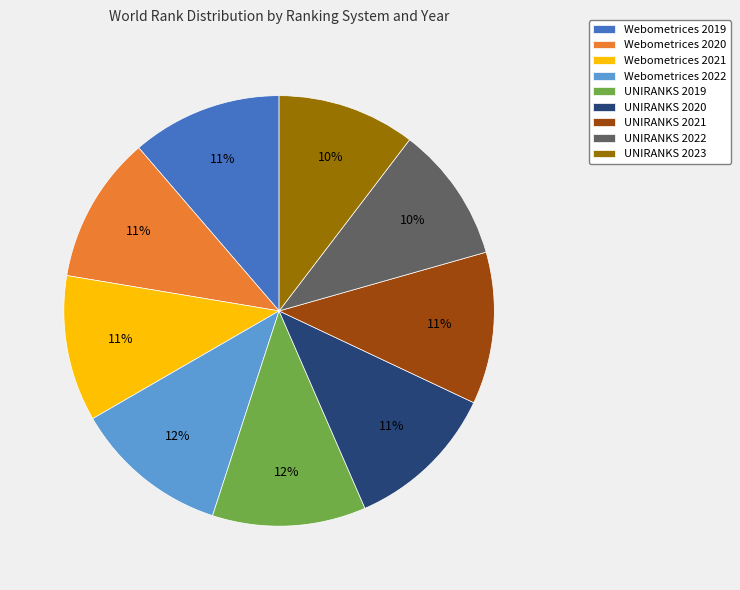

Does any single category account for the majority?

No